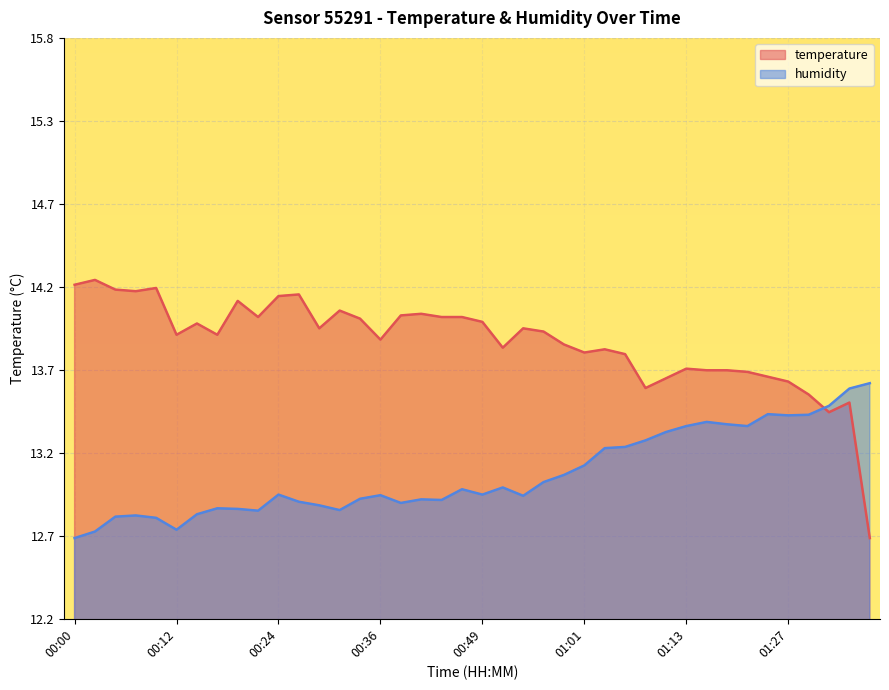

What is the difference between the second highest and minimum values in the humidity series?

0.9